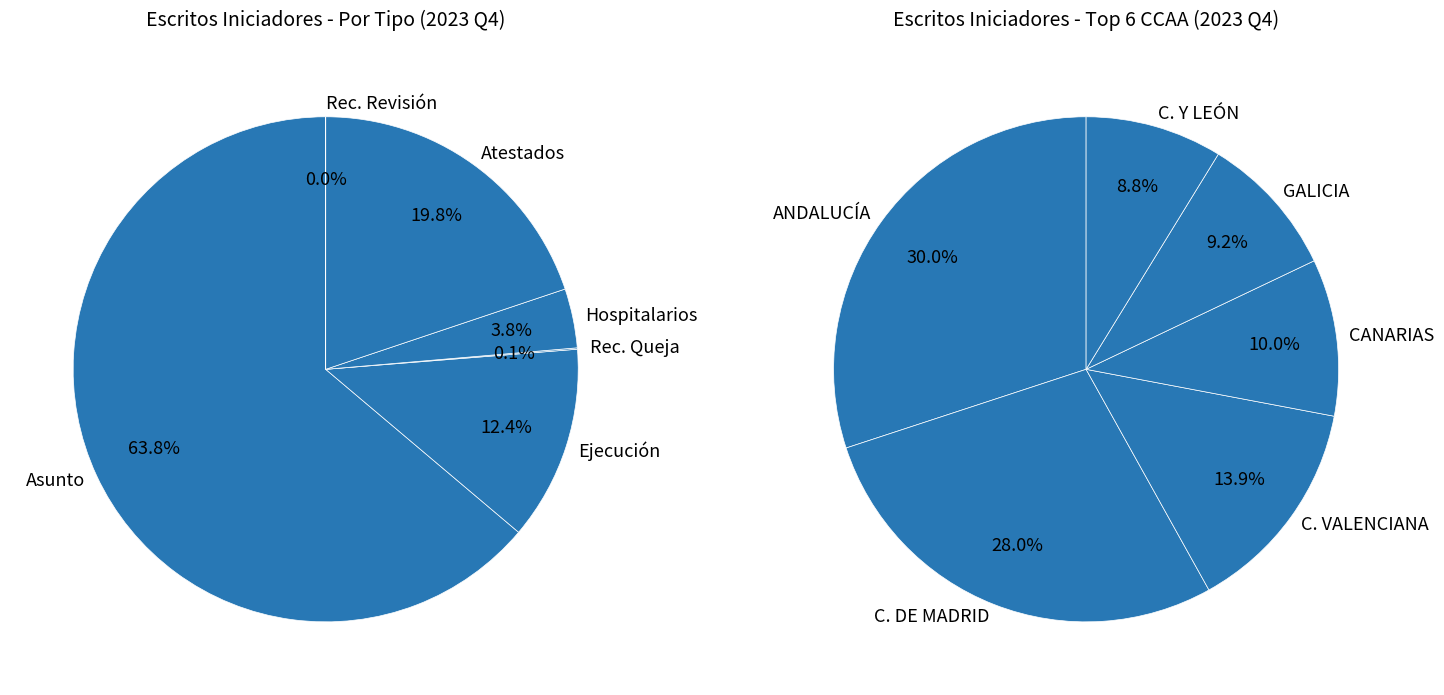

Is there a majority slice in this chart?

Yes